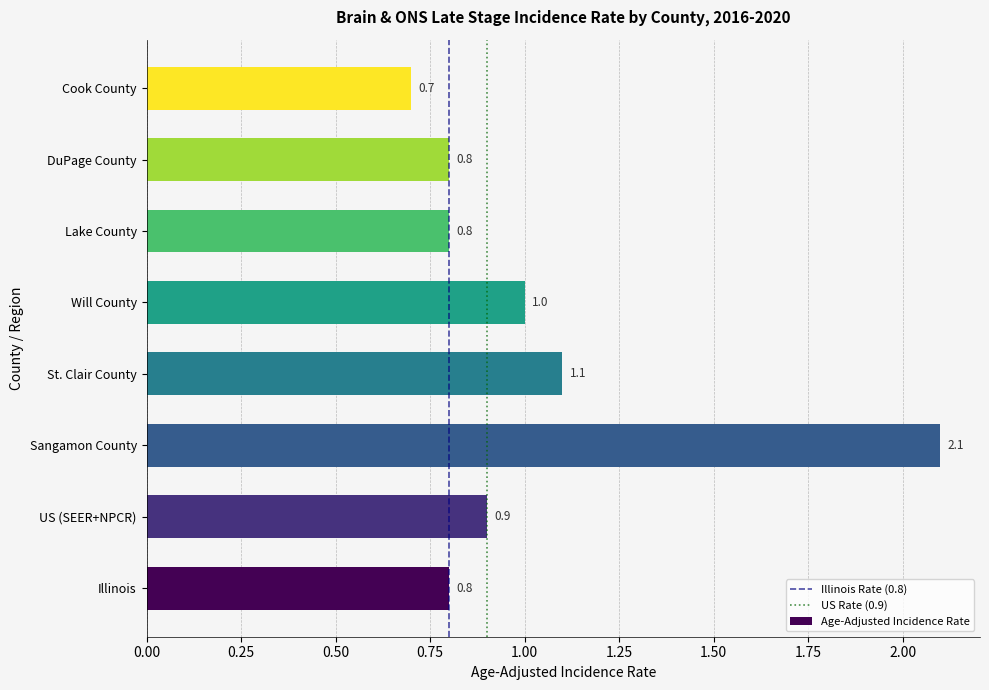

What is the difference between the second highest and second lowest values?

0.3